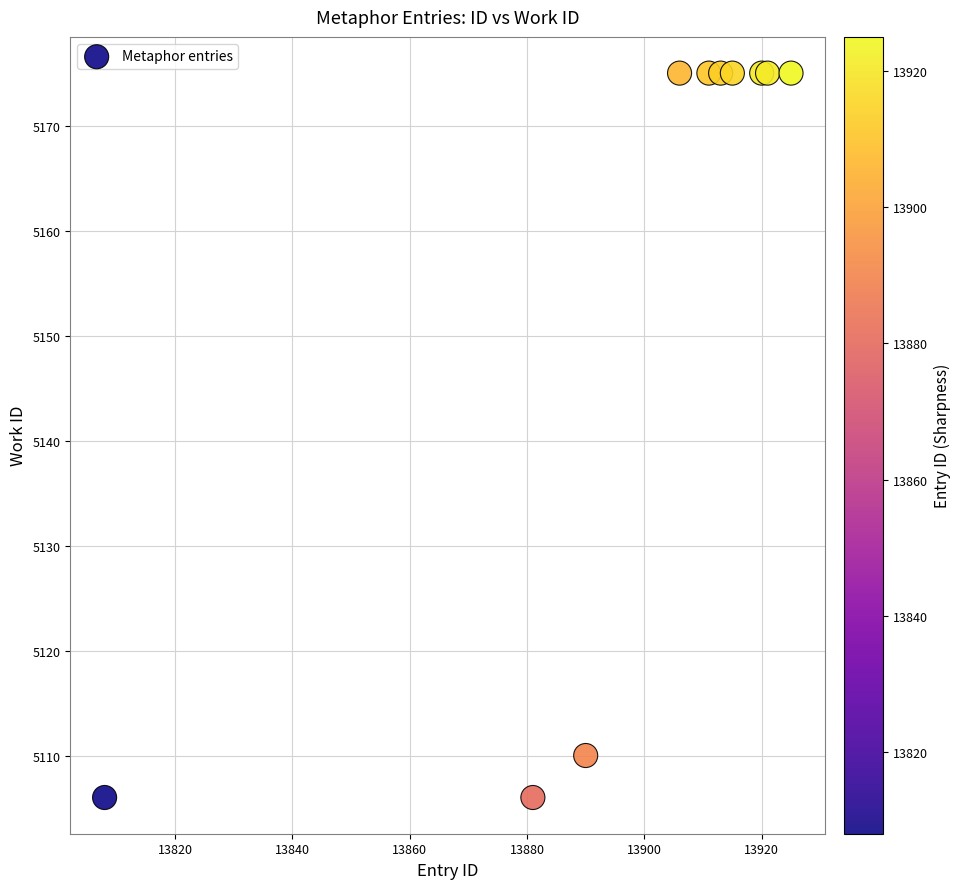

What Y value in the scatter plot is closest to 5140?

5110